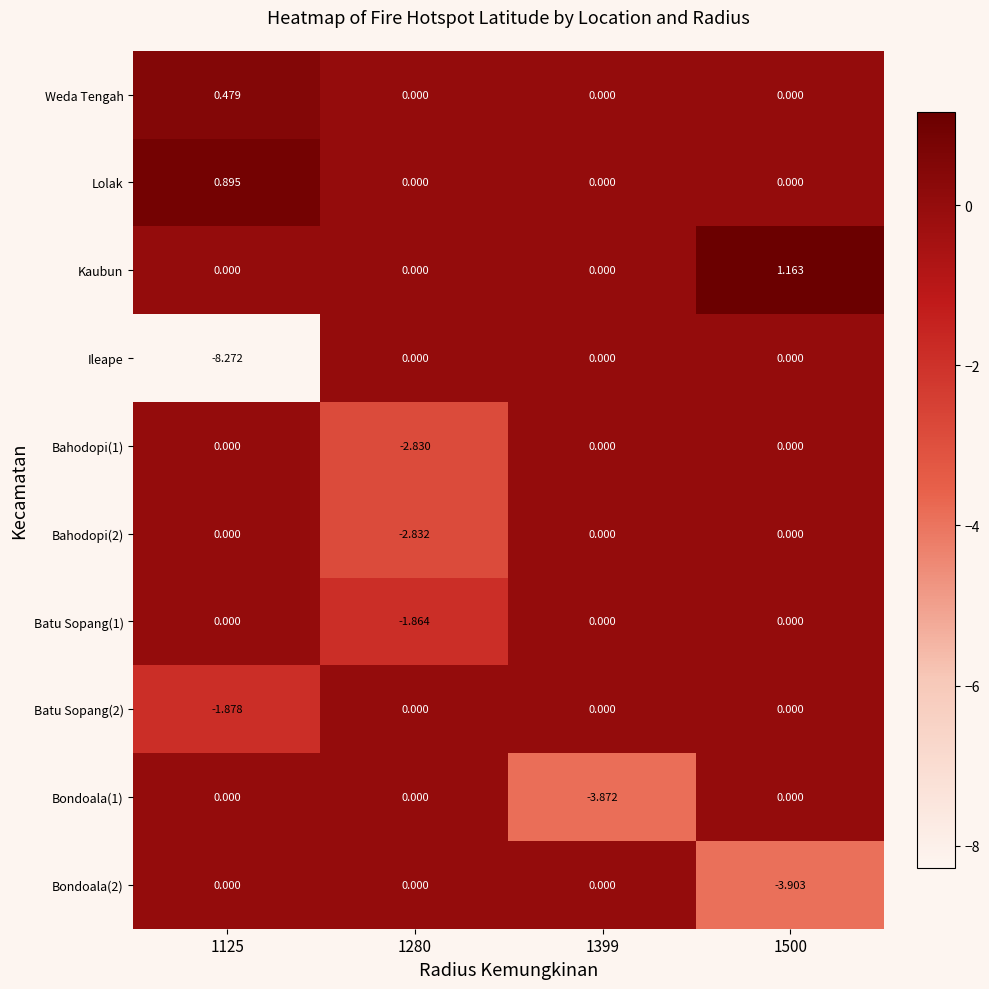

Between 1280 and 1500, which series saw the biggest shift?

Bondoala(2)